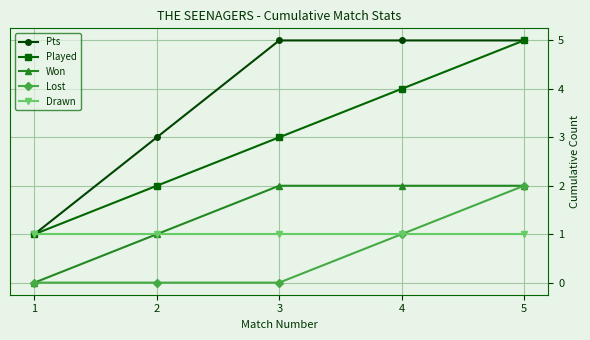

Count the number of categories in the chart.

5